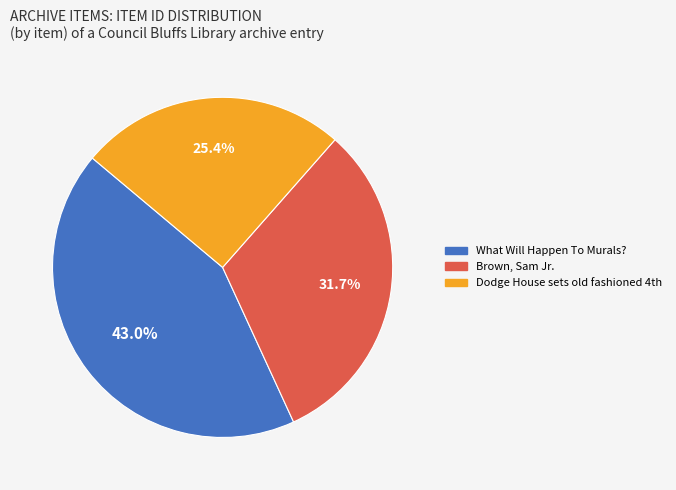

To the nearest percent, what is the difference between the What Will Happen To Murals? and Brown, Sam Jr. slice percentages?

11%